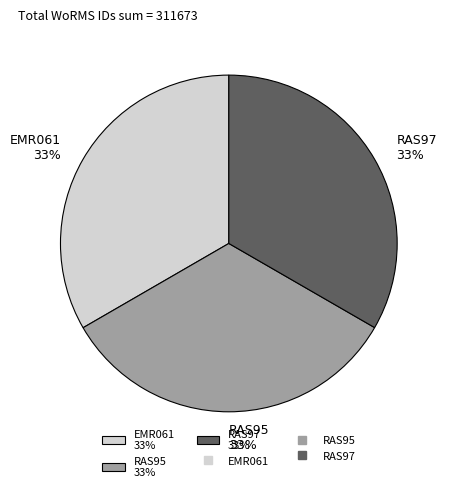

Approximately how many times larger is the value at EMR061 33% compared to RAS95 33%?

1.0